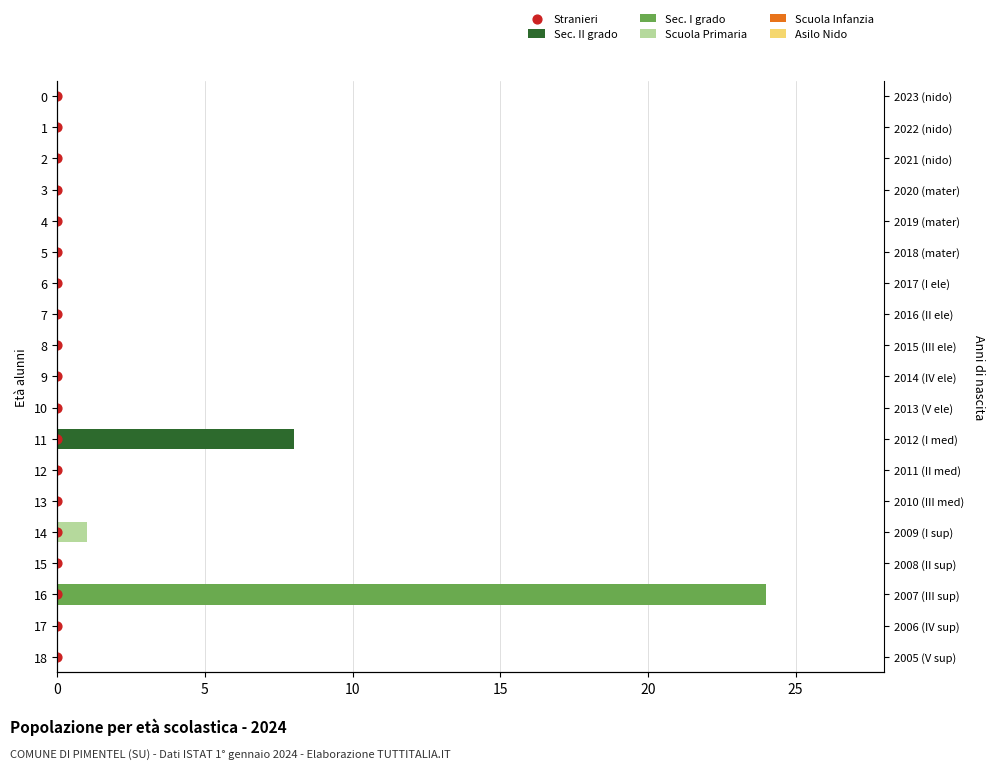

Which series reaches the maximum Y coordinate?

Sec. I grado